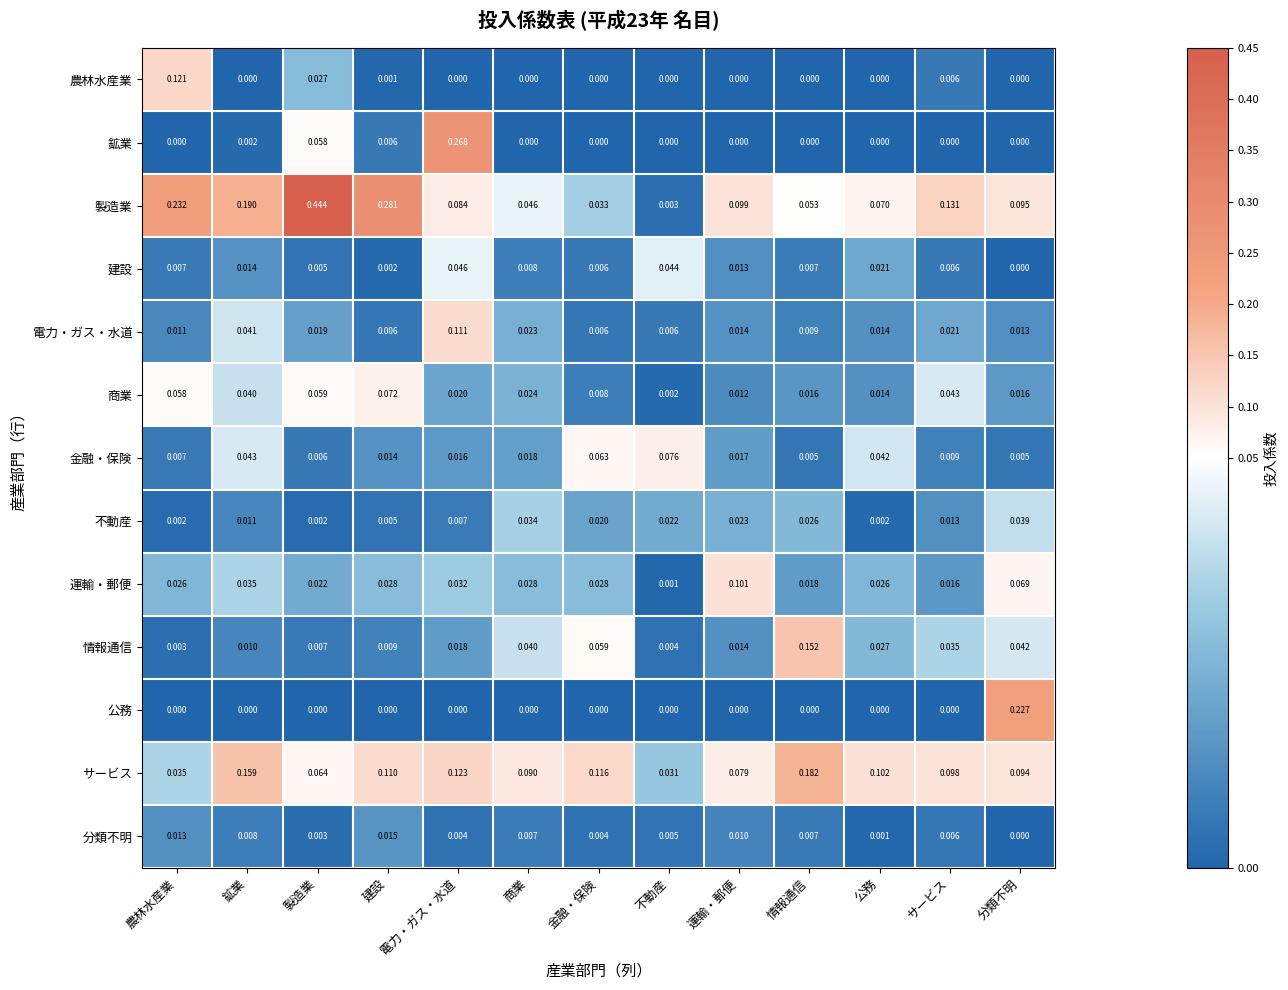

How many data points does each series have?

13